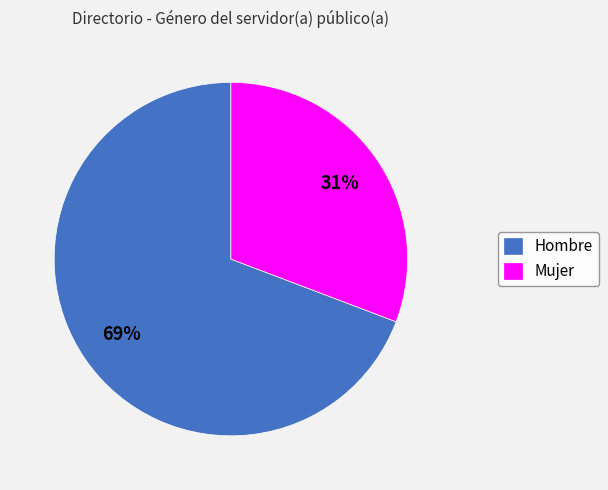

Which has a higher value, Mujer or Hombre?

Hombre